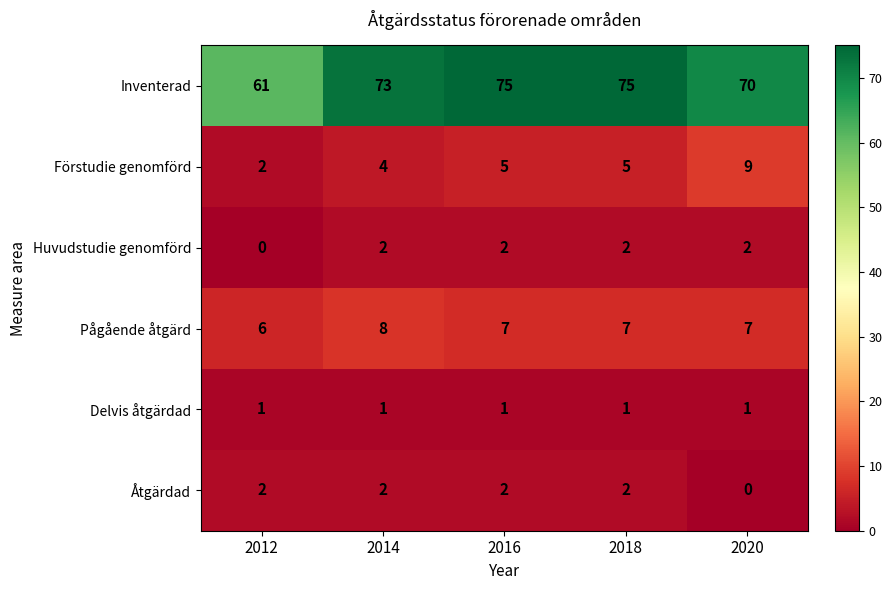

The value of Inventerad at 2012 is 105. True or false?

False